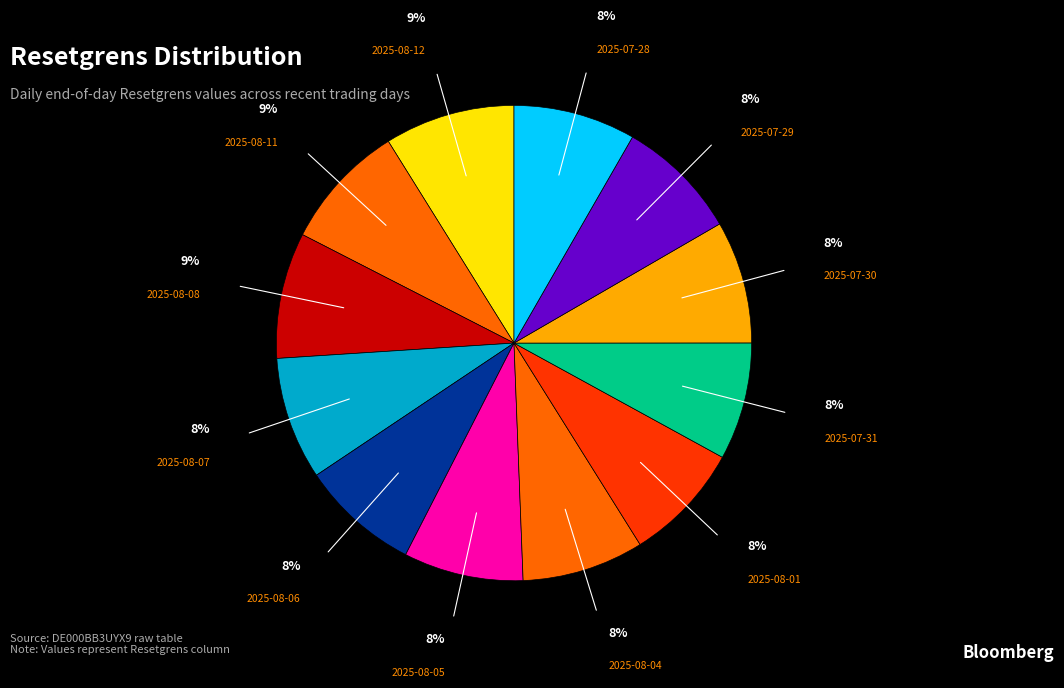

What percentage is the 2025-08-07 slice, to the nearest percent?

8%